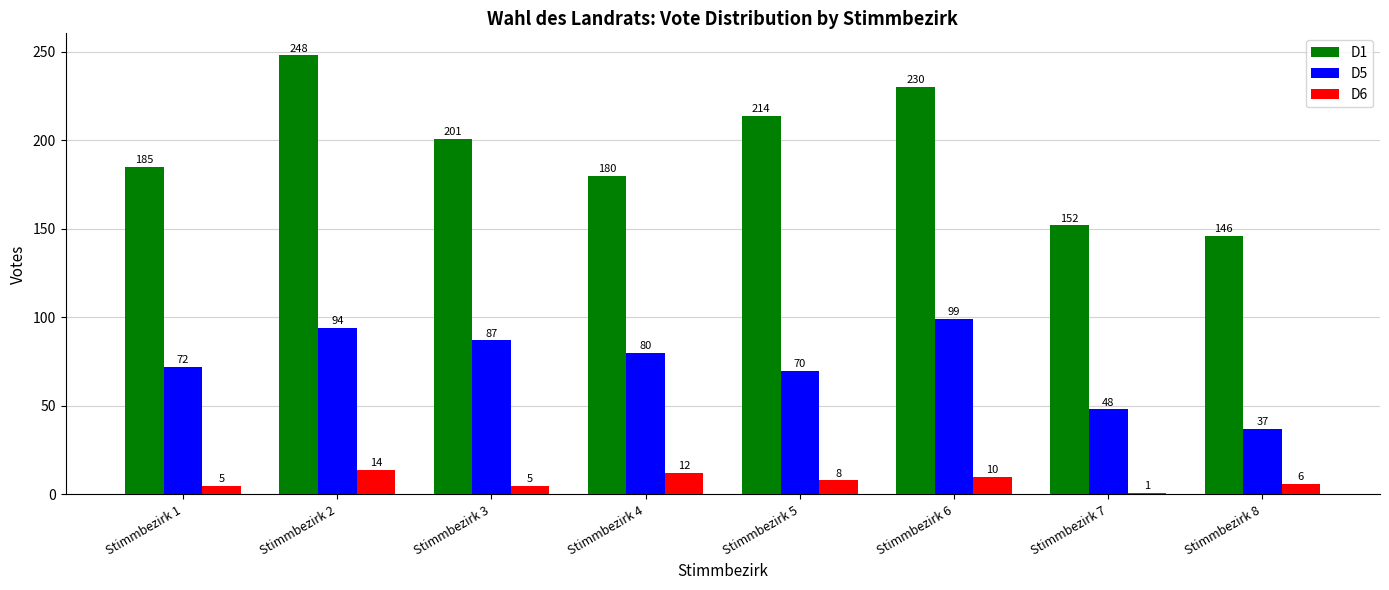

At which category does the chart reach its peak across all series?

Stimmbezirk 2